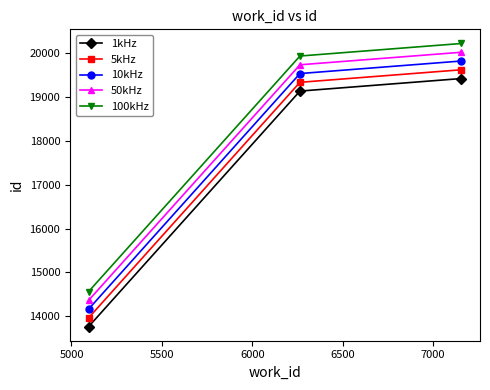

What is the greatest value displayed?

20226